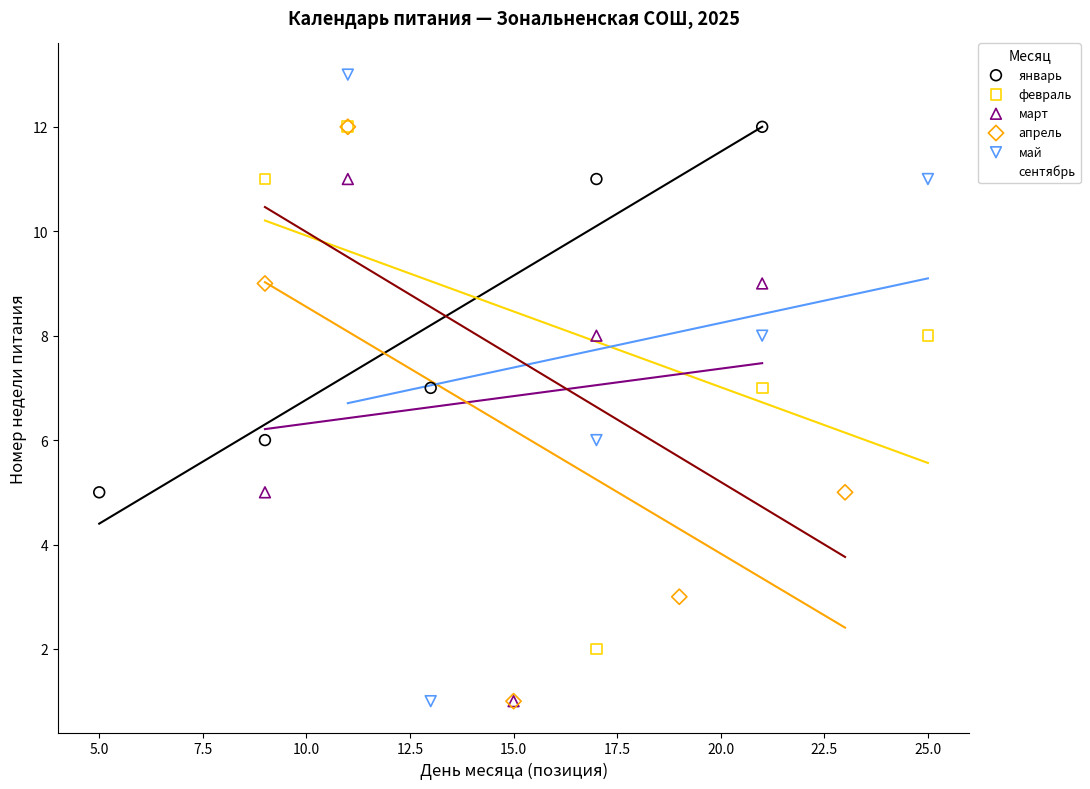

Which series has the widest spread of Y values?

май